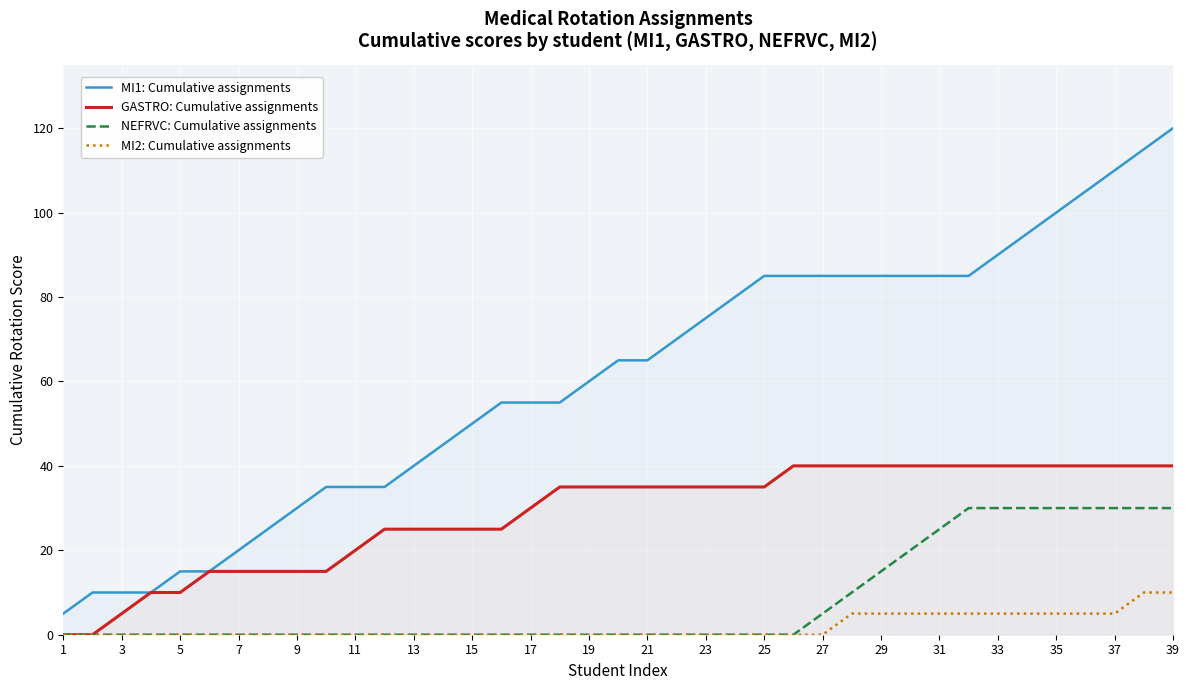

Which label corresponds to the largest value in the chart?

39